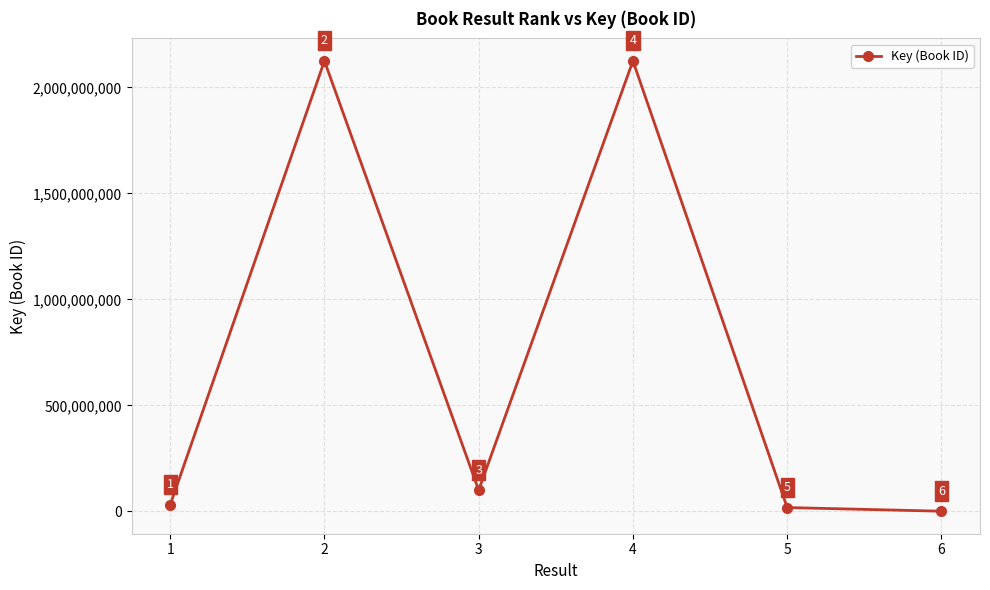

At which label is the value closest to 1062973603?

3